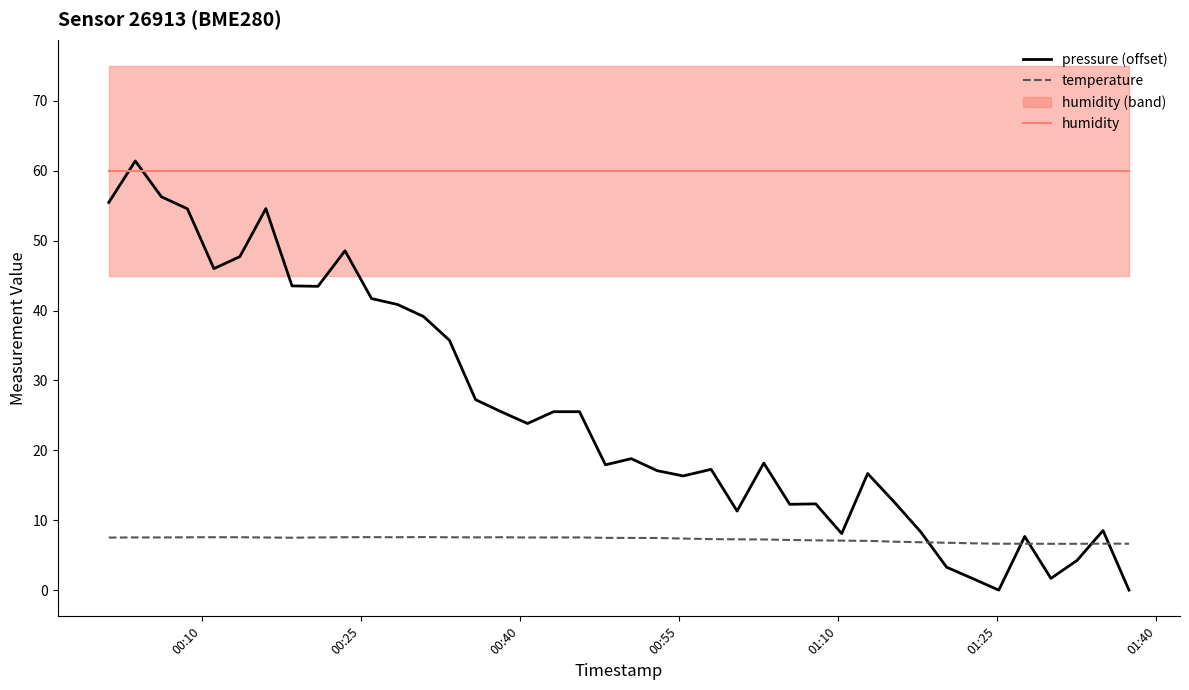

What is the difference between the maximum and minimum values in the pressure (offset) series?

61.4